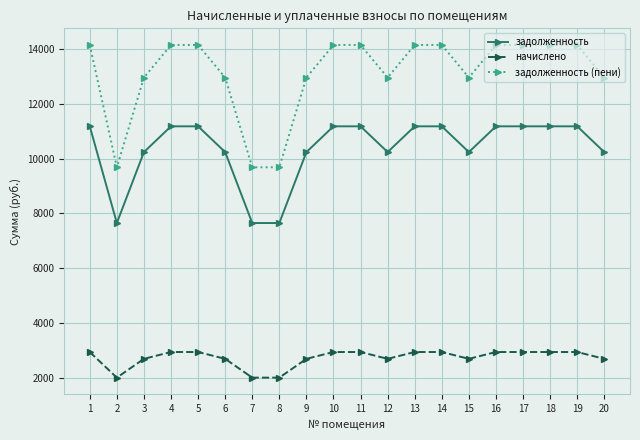

Reading left to right, list all the values displayed in this chart.

задолженность: 11170.8	7652.6	10233.5	11170.8	11170.8	10233.5	7652.6	7652.6	10233.5	11170.8	11170.8	10233.5	11170.8	11170.8	10233.5	11170.8	11170.8	11170.8	11170.8	10233.5
начислено: 2959.8	2027.6	2711.4	2959.8	2959.8	2711.4	2027.6	2027.6	2711.4	2959.8	2959.8	2711.4	2959.8	2959.8	2711.4	2959.8	2959.8	2959.8	2959.8	2711.4
задолженность (пени): 14130.6	9680.3	12944.9	14130.6	14130.6	12944.9	9680.3	9680.3	12944.9	14130.6	14130.6	12944.9	14130.6	14130.6	12944.9	14130.6	14130.6	14130.6	14130.6	12944.9